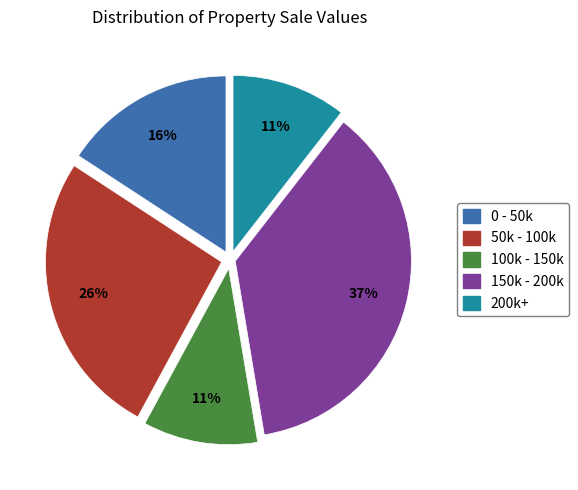

How many segments does this pie chart have?

5